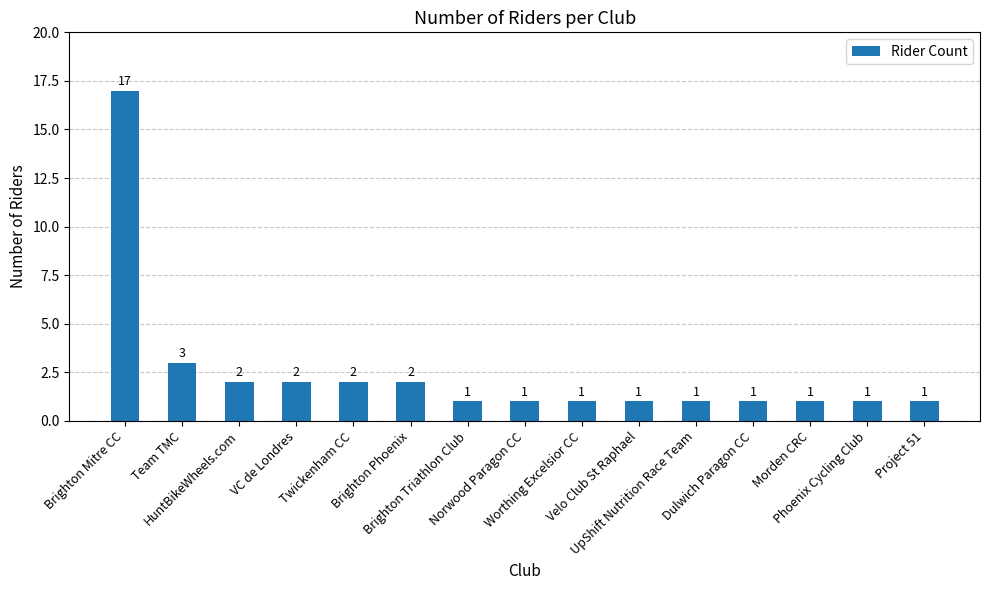

Reading left to right, list all the values displayed in this chart.

17	3	2	2	2	2	1	1	1	1	1	1	1	1	1